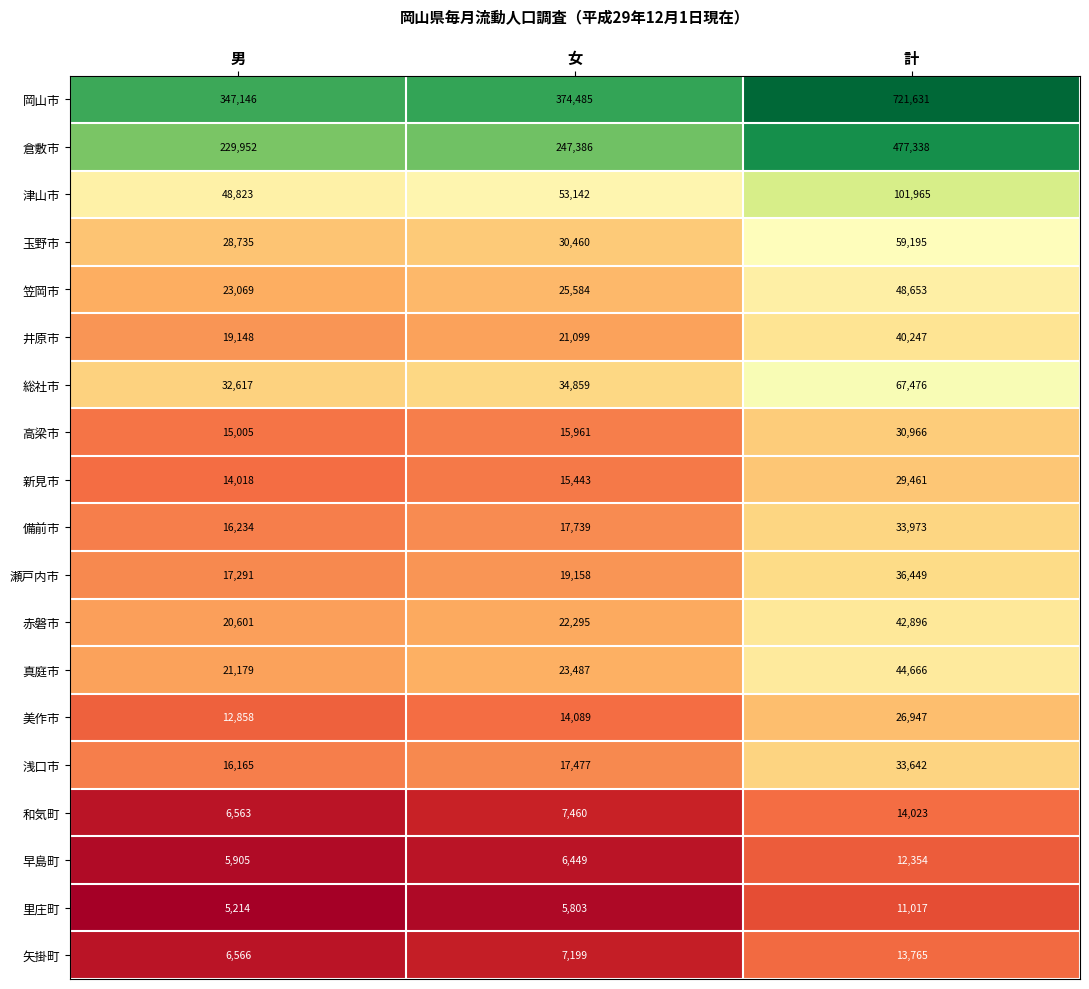

The value of 早島町 at 女 is 2710. True or false?

False